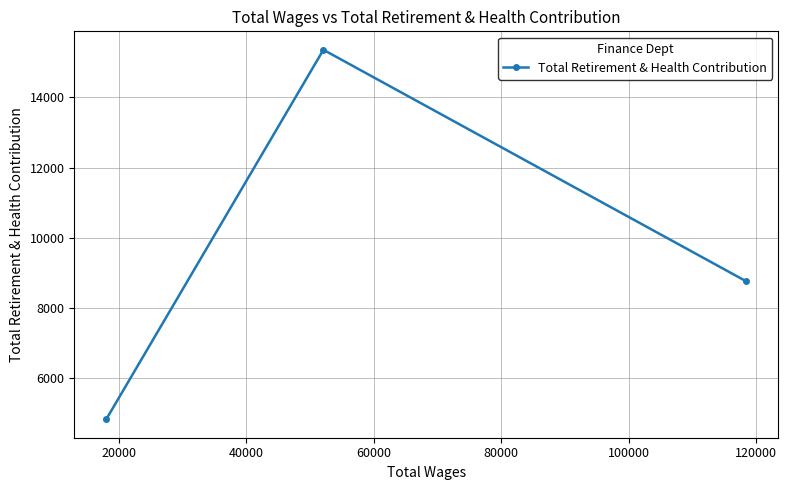

What is the value of the 2nd point from the left?

15357